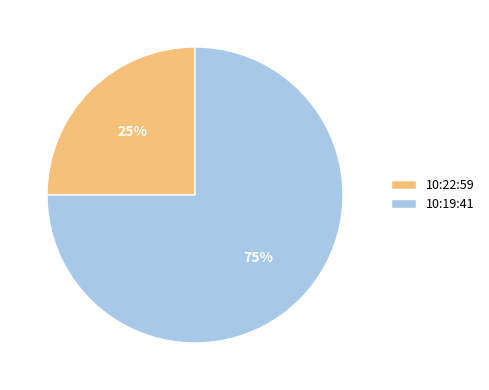

What is the smallest slice in the pie chart?

10:22:59